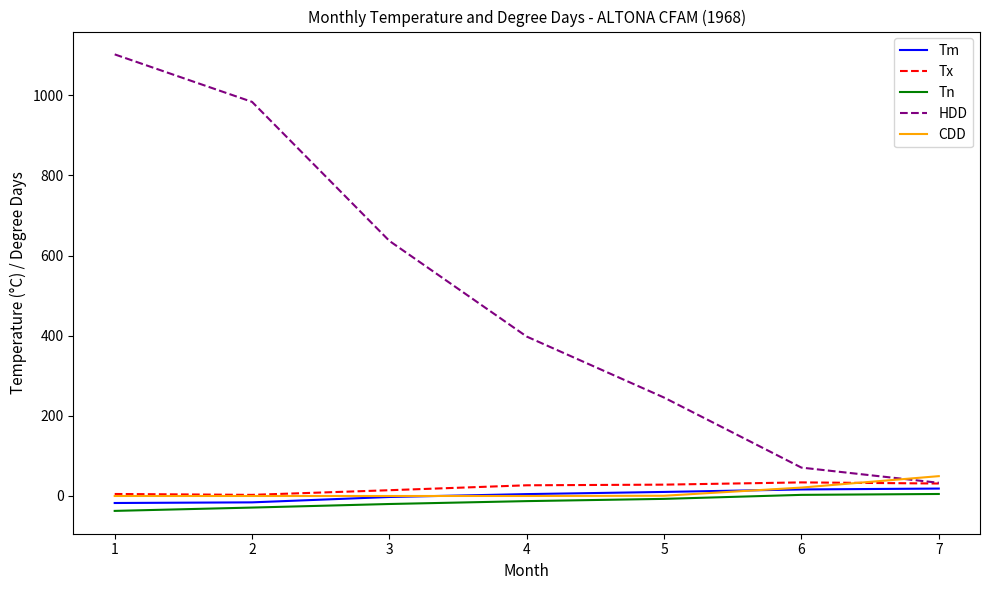

Which series has the largest total across all categories?

HDD